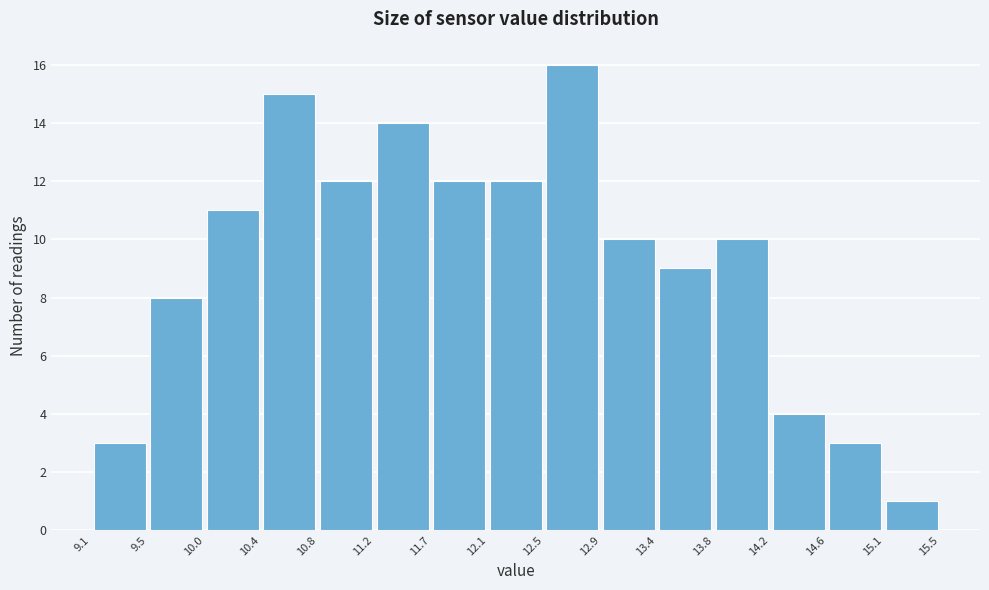

Which range on the x-axis has the tallest bar?

12.5 to 12.9